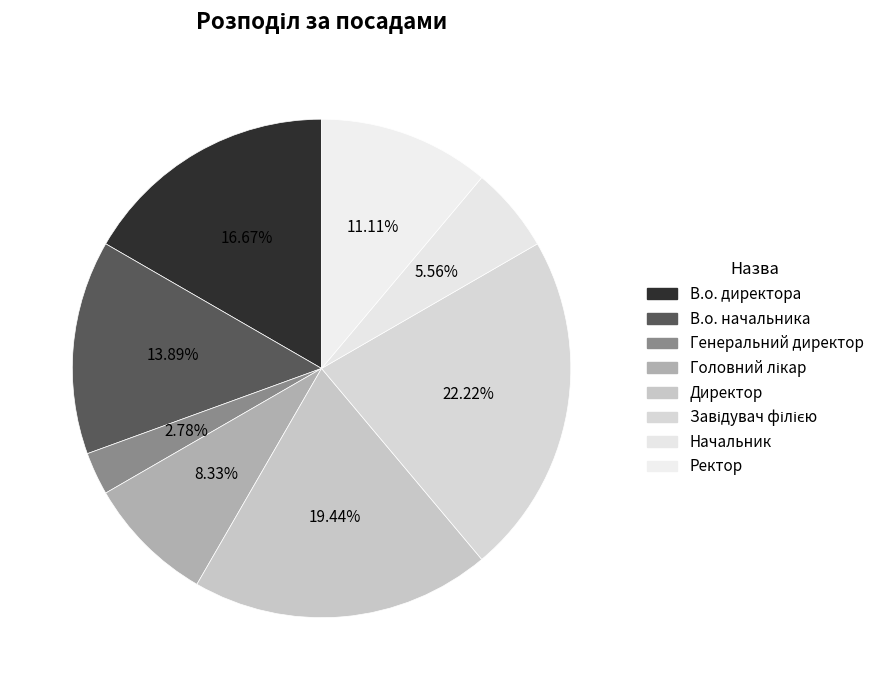

To the nearest percent, what is the combined percentage of Начальник and Головний лікар?

14%